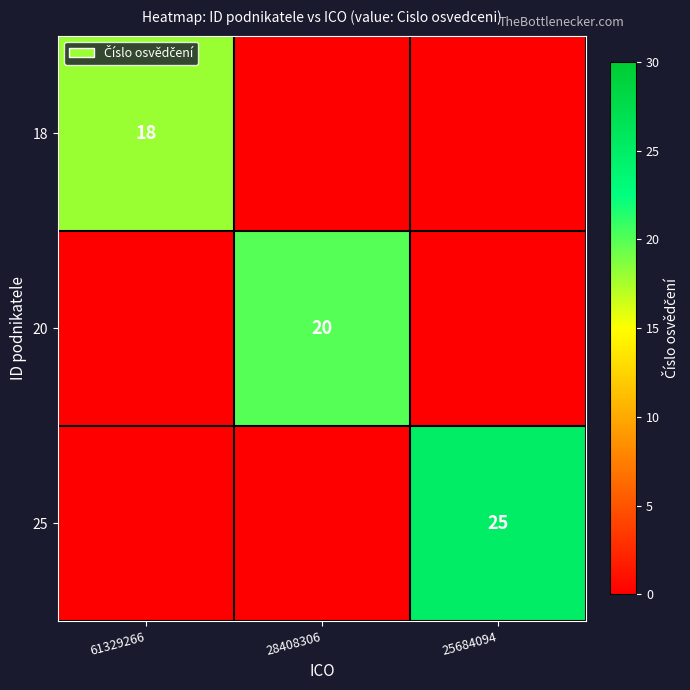

The value of 25 at 25684094 is 15. True or false?

False